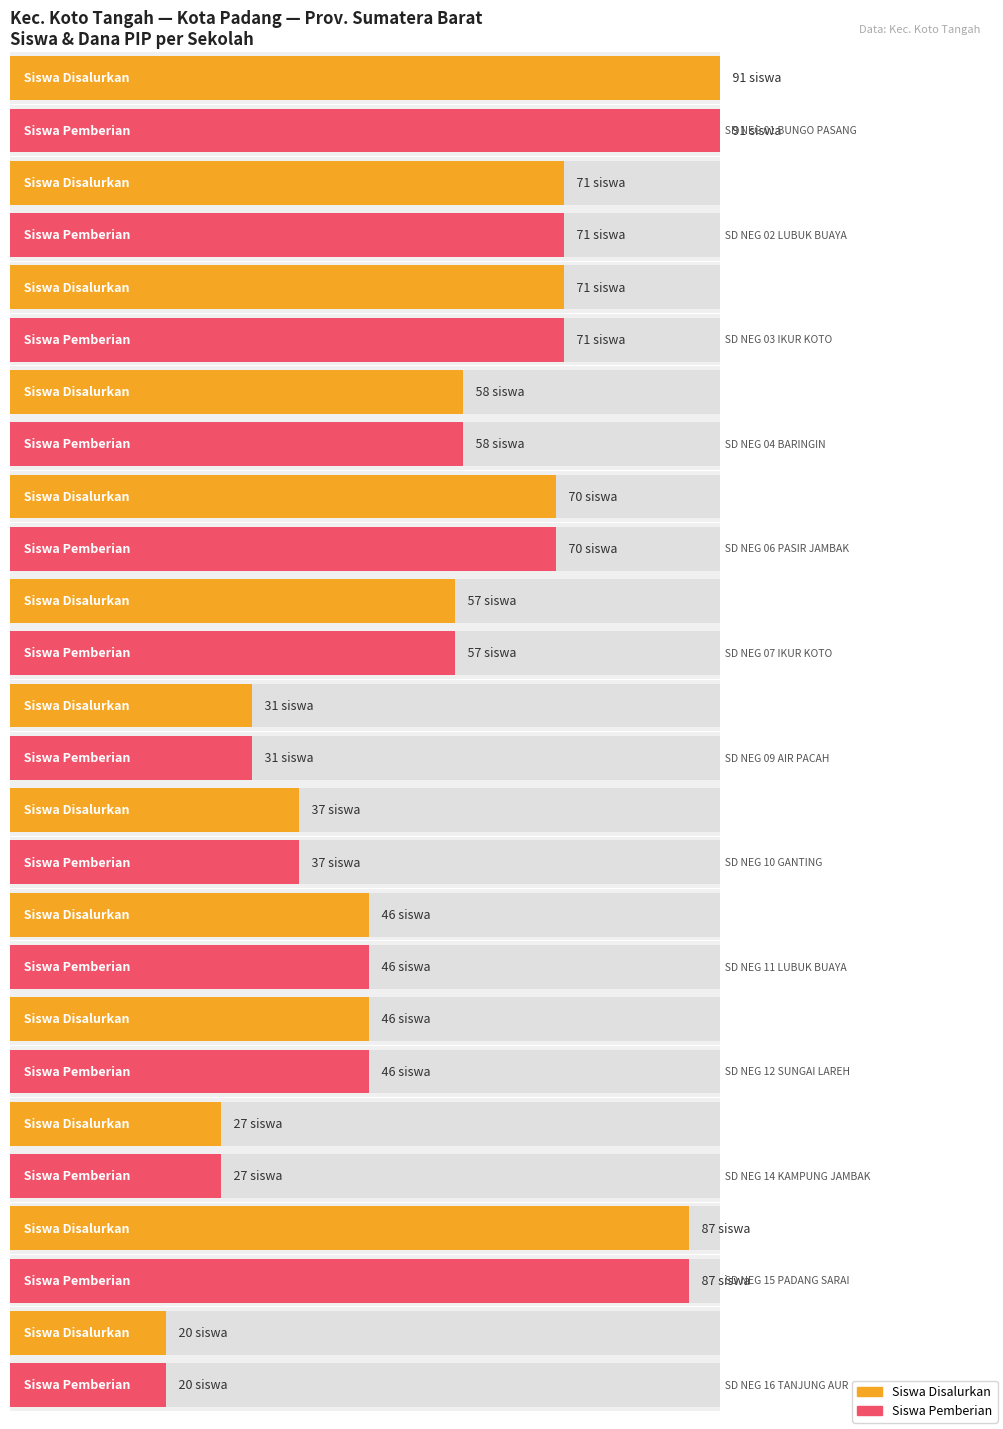

What is the sum of the Maximum utilization values at SD NEGERI 15 PADANG SARAI and SD NEGERI 07 IKUR KOTO?

144